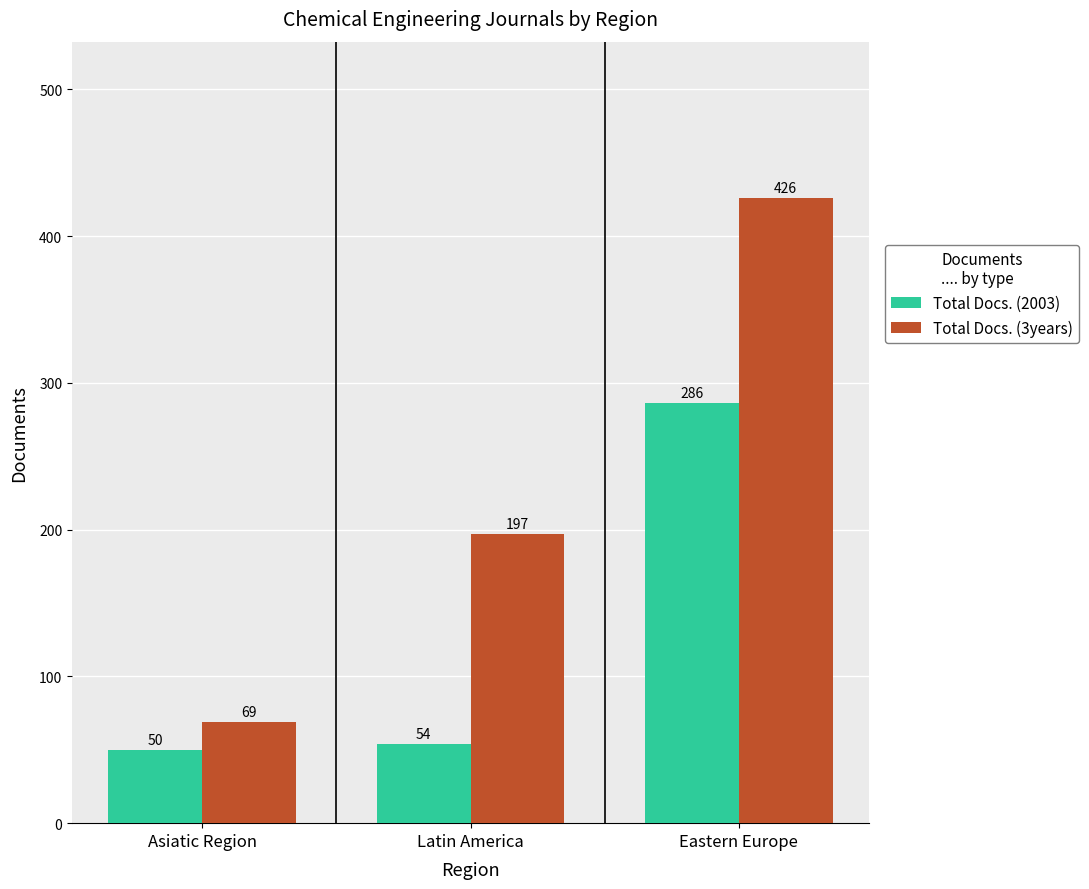

What is the smallest value displayed?

50